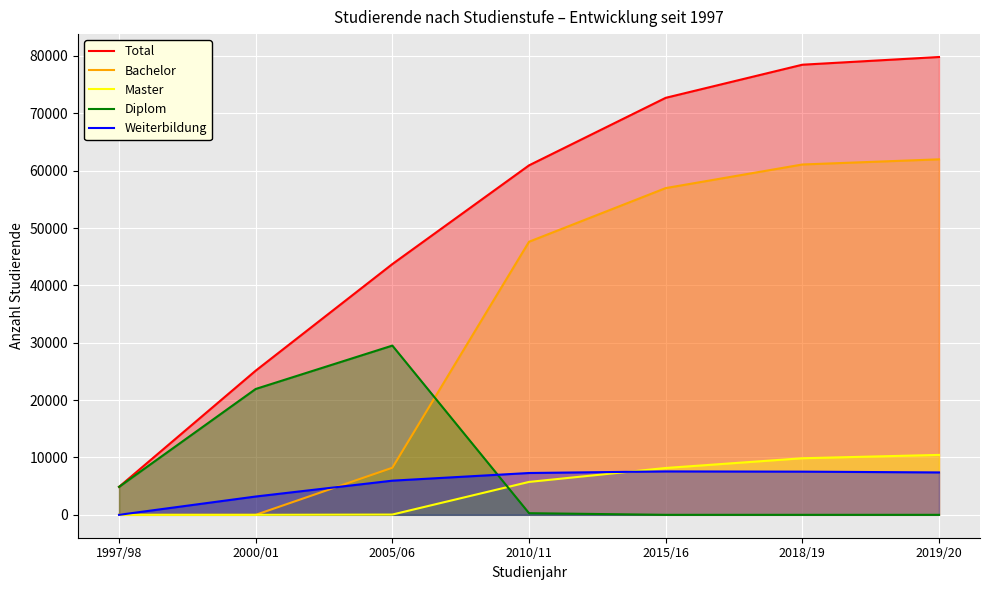

What is the label of the 5th point from the left?

2015/16